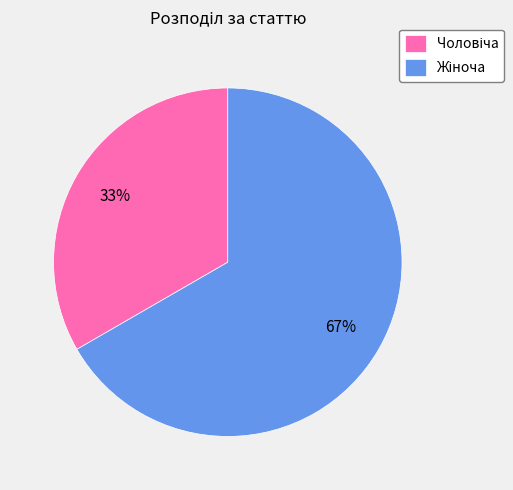

Does any single category account for the majority?

Yes